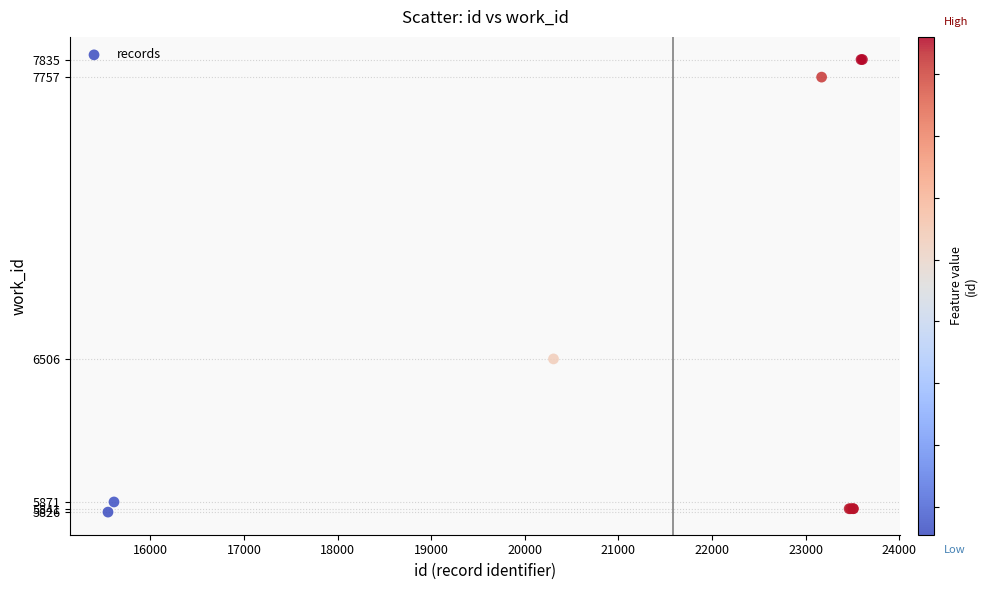

What Y value in the scatter plot is closest to 6830?

6506.0